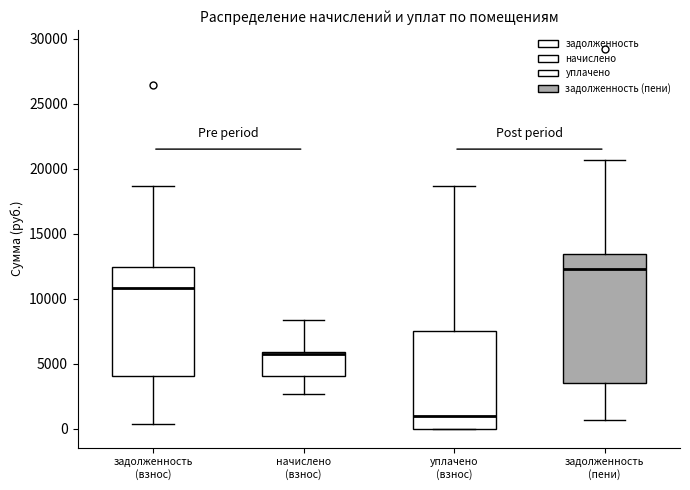

Which box has the highest median line?

задолженность (пени)